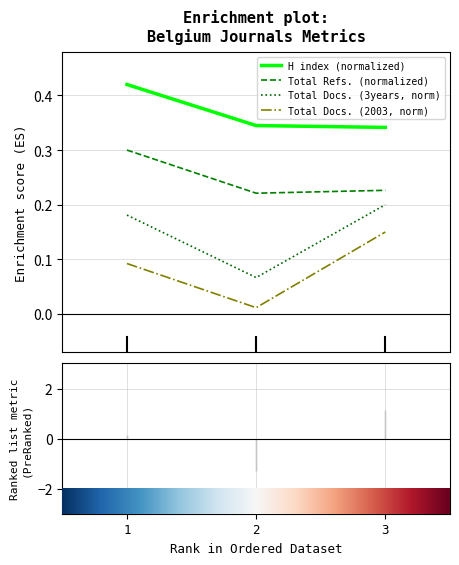

Which category has the lowest value in the H index series?

3